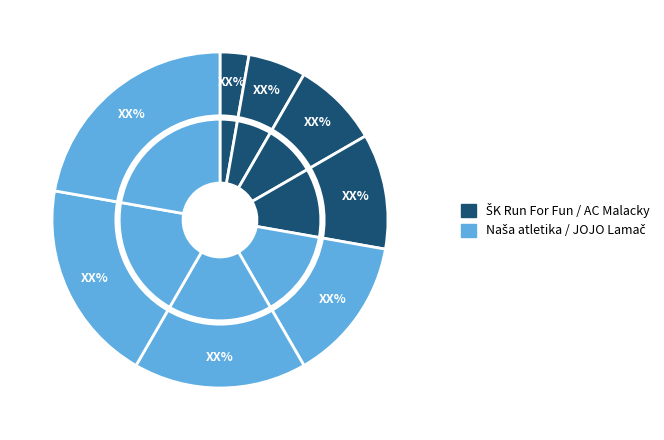

Approximately how many times larger is the value at Naša atletika Bratislava (A) compared to ŠK Run For Fun Bratislava (C)?

0.4